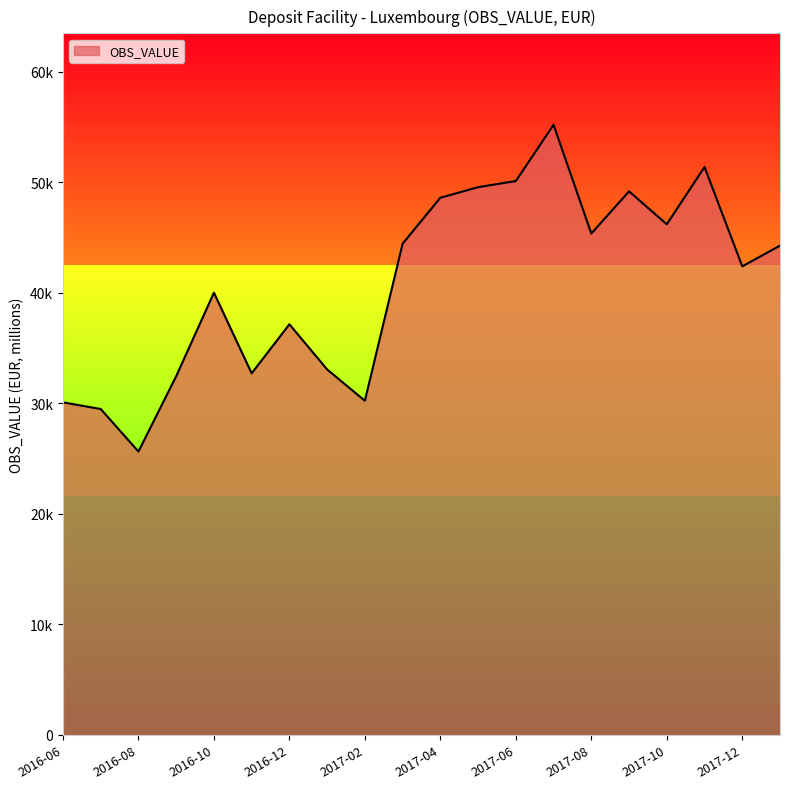

Where does the data first go above 44257?

2017-03